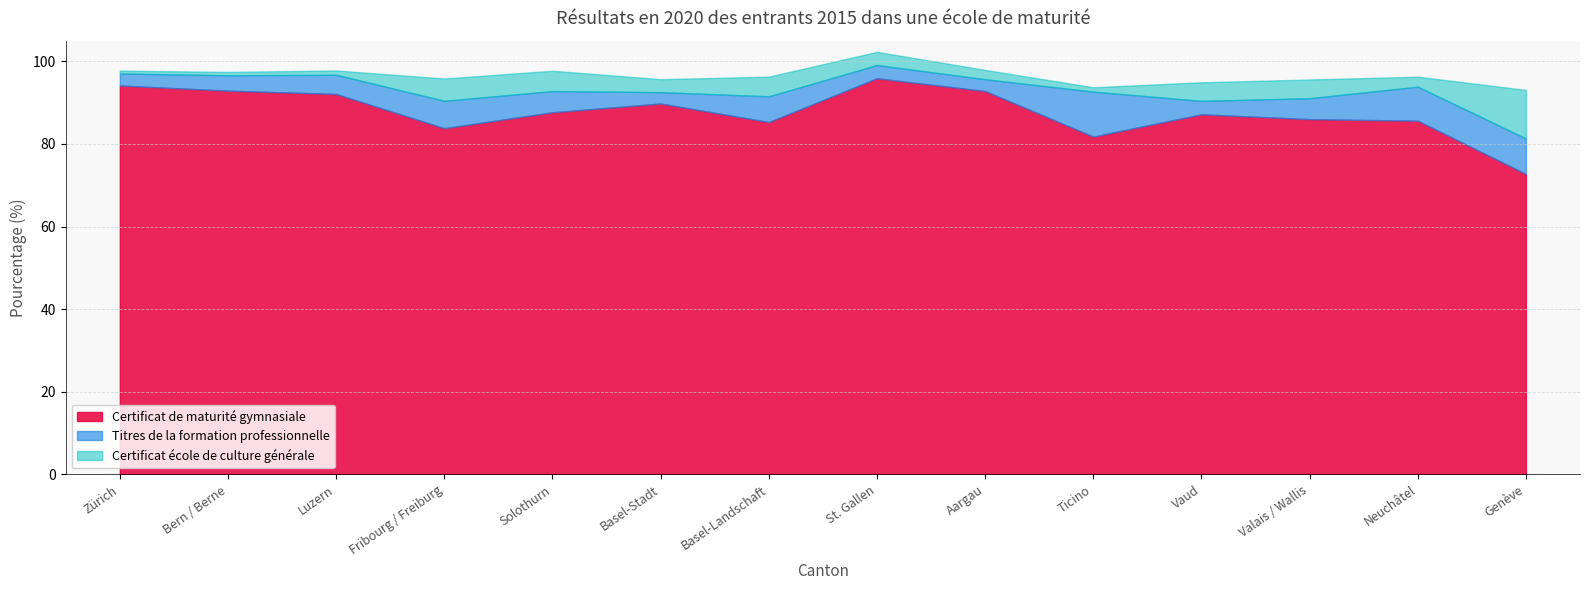

Reading left to right, list all the values displayed in this chart.

Certificat de maturité gymnasiale: Zürich=94.1	Bern / Berne=92.9	Luzern=92.1	Fribourg / Freiburg=83.8	Solothurn=87.7	Basel-Stadt=89.8	Basel-Landschaft=85.3	St. Gallen=95.9	Aargau=92.8	Ticino=81.8	Vaud=87.2	Valais / Wallis=86.0	Neuchâtel=85.6	Genève=72.7
Titres de la formation professionnelle: Zürich=2.9	Bern / Berne=3.7	Luzern=4.7	Fribourg / Freiburg=6.6	Solothurn=5.1	Basel-Stadt=2.8	Basel-Landschaft=6.2	St. Gallen=3.2	Aargau=2.9	Ticino=10.9	Vaud=3.3	Valais / Wallis=5.1	Neuchâtel=8.2	Genève=8.6
Certificat école de culture générale: Zürich=0.7	Bern / Berne=0.8	Luzern=1.0	Fribourg / Freiburg=5.4	Solothurn=4.9	Basel-Stadt=3.1	Basel-Landschaft=4.8	St. Gallen=3.2	Aargau=2.3	Ticino=1.1	Vaud=4.5	Valais / Wallis=4.5	Neuchâtel=2.4	Genève=11.8